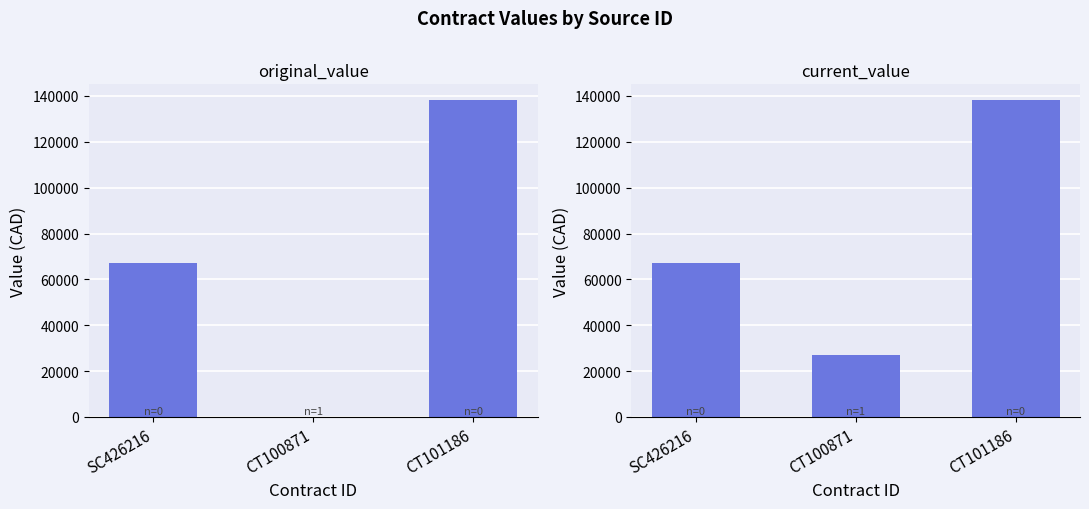

How many data points in original_value are above 67000?

1